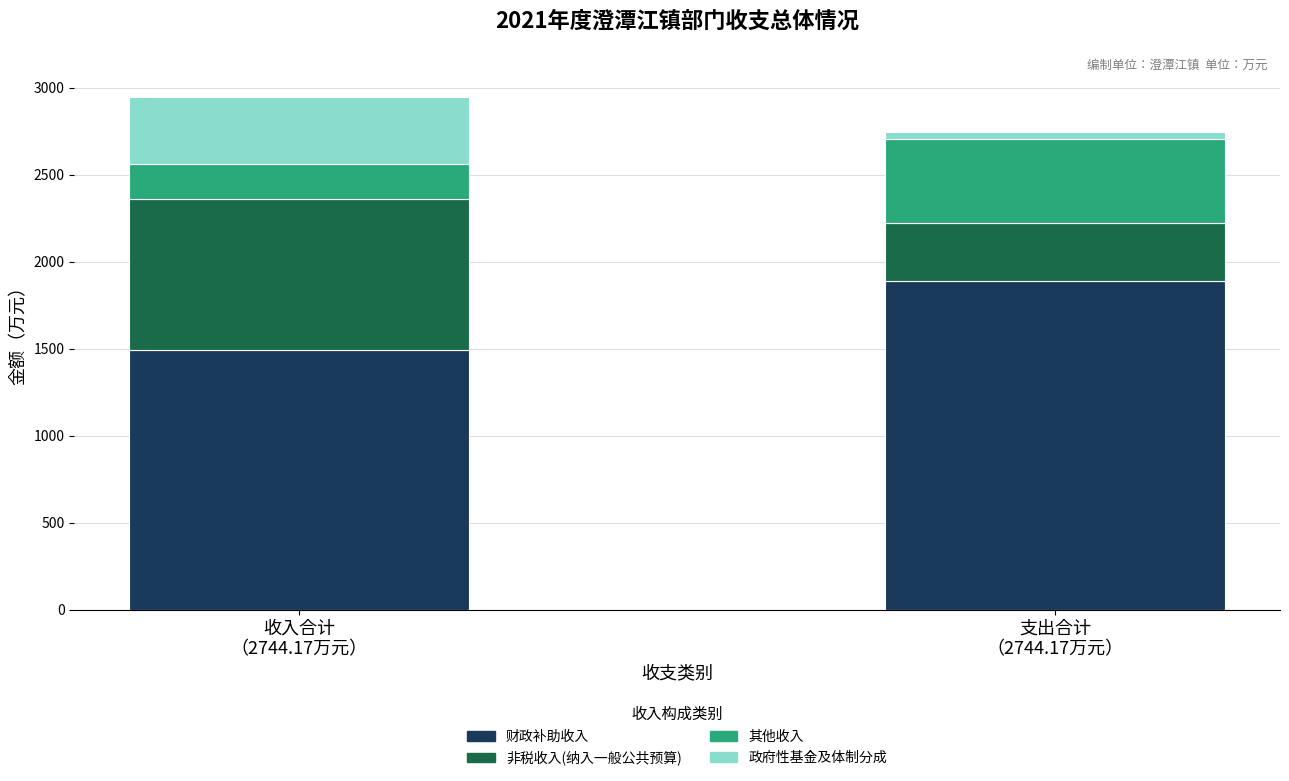

Are the bars horizontal?

No